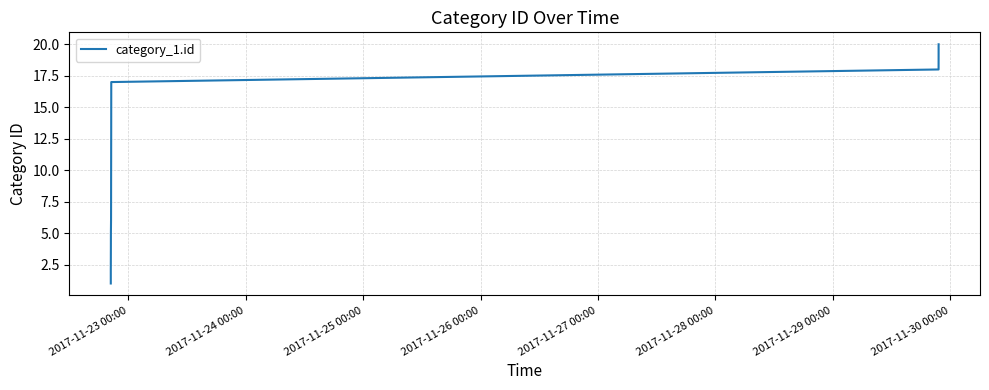

What is the value of the 6th point from the left?

6